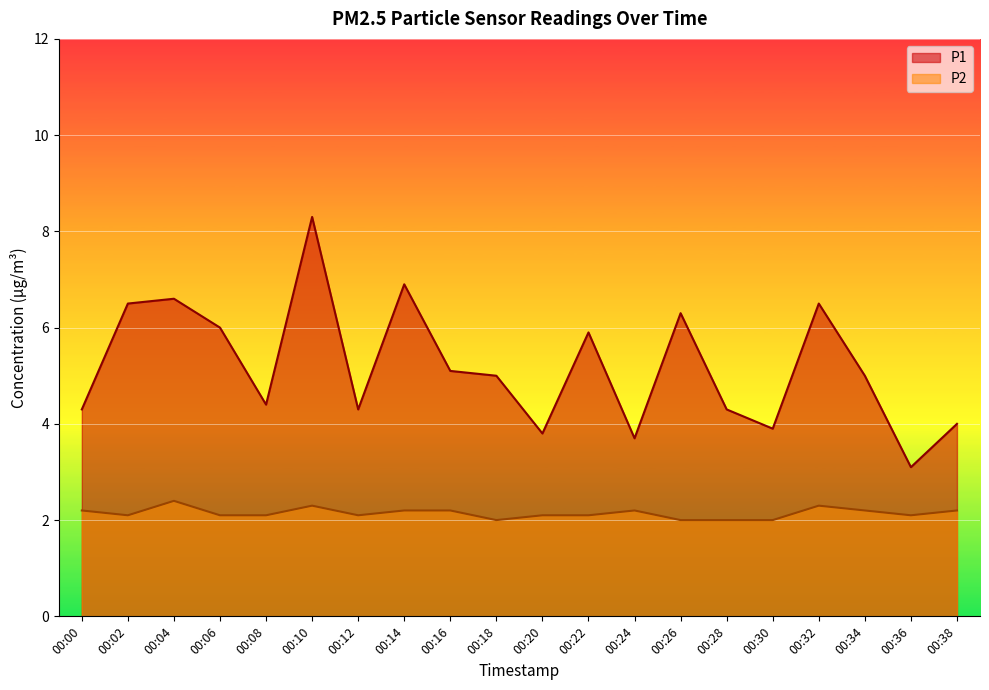

How many data points in P2 are above 2?

16